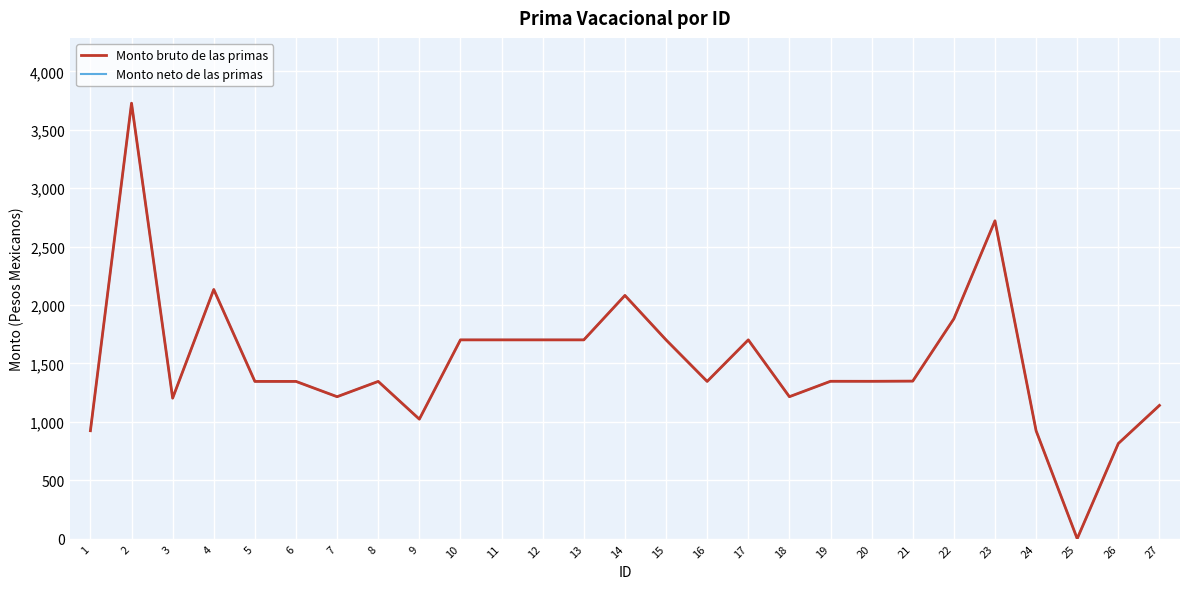

The Monto neto de las primas series shows 442.5 at 19. True or false?

False